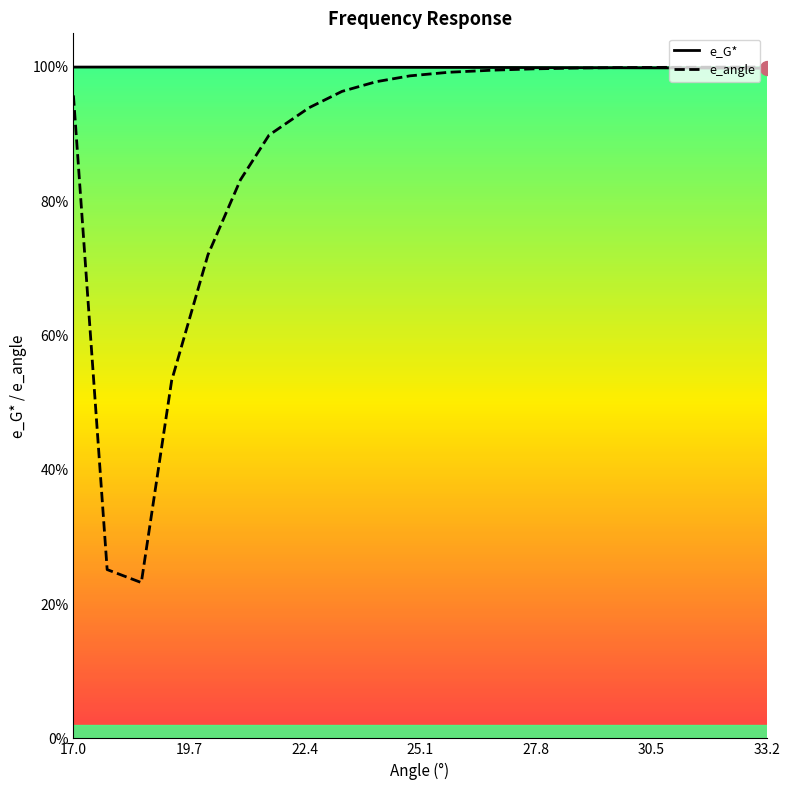

True or false: e_angle has more than 2 points higher than both neighbors.

False